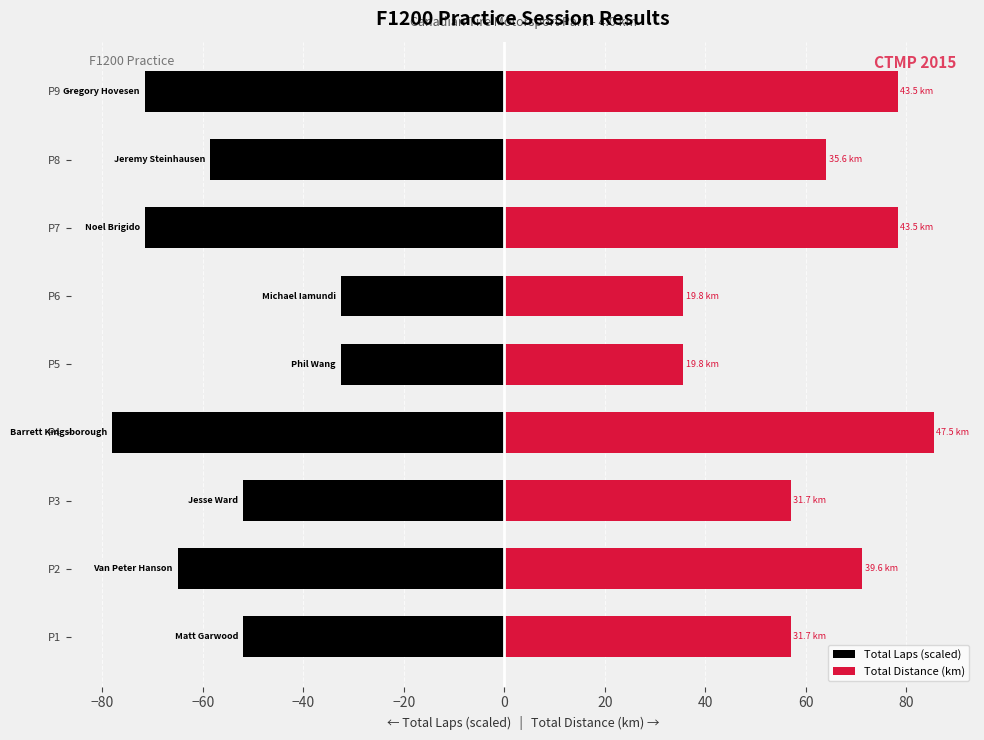

What is the smallest value displayed?

-78.0